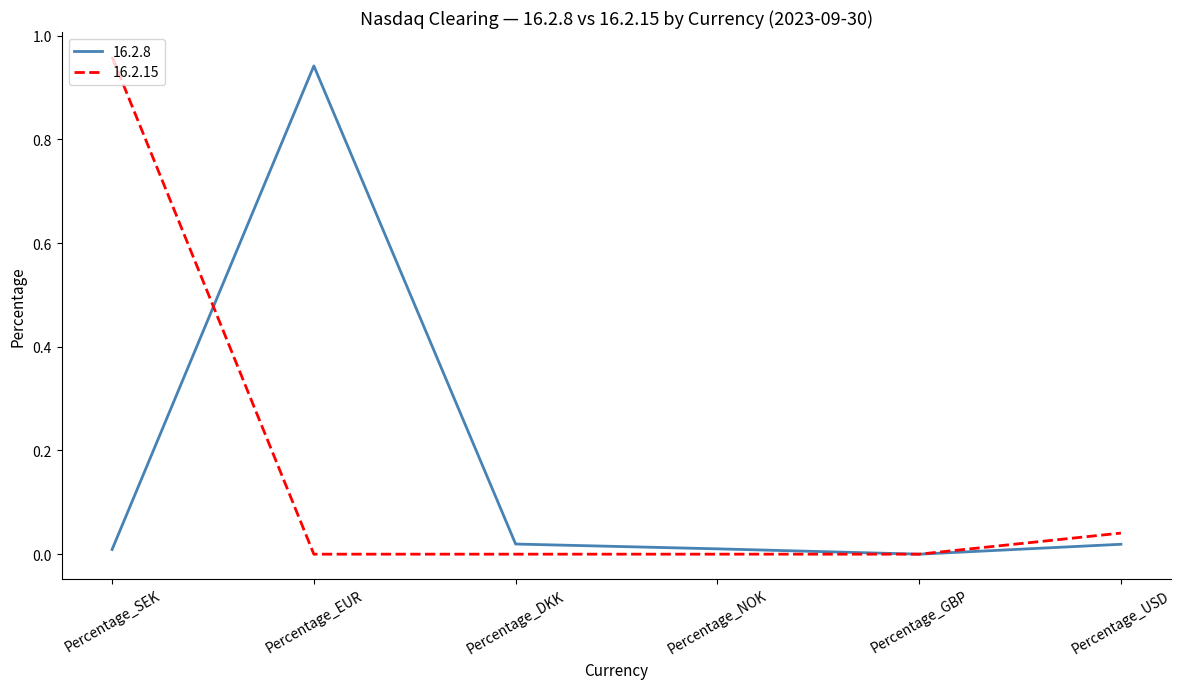

Between Percentage_EUR and Percentage_DKK, which series saw the biggest shift?

16.2.8